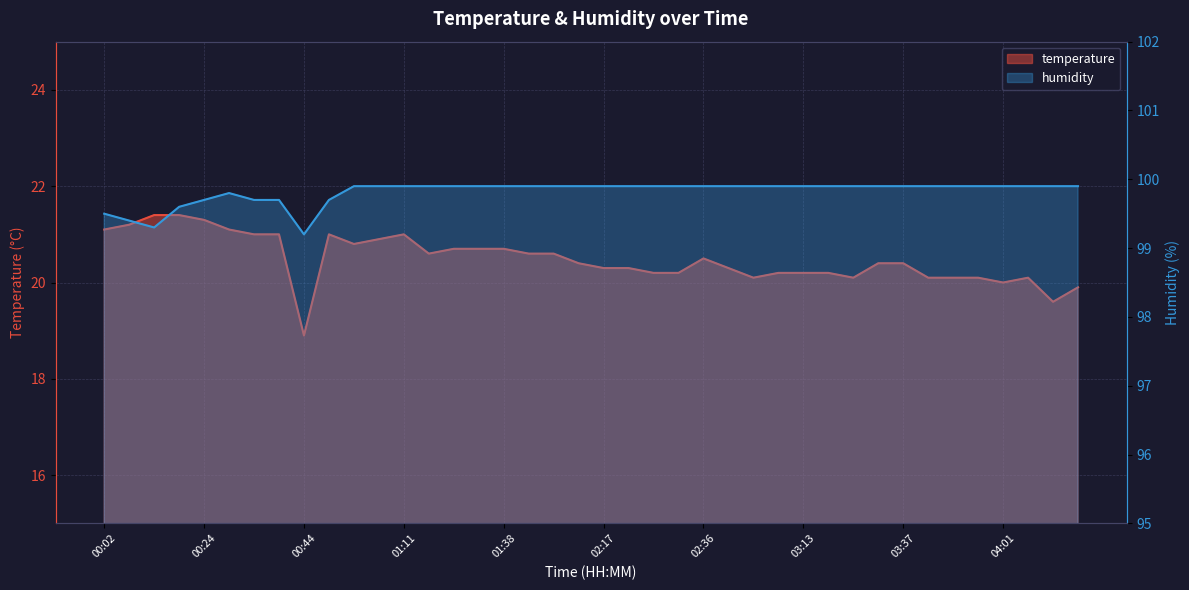

At how many categories does at least one series exceed 23?

40